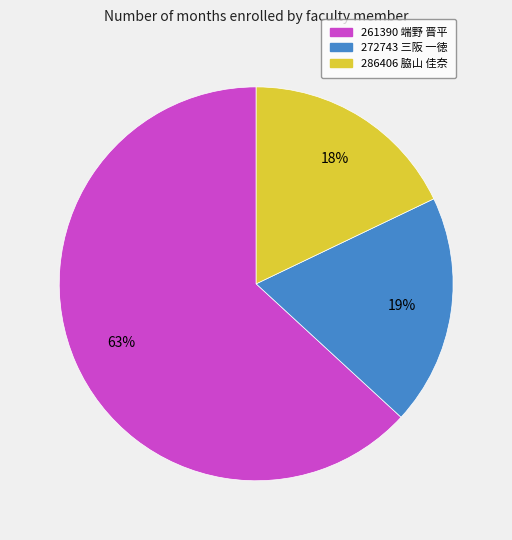

Rank the categories by value from lowest to highest.

286406 脇山 佳奈, 272743 三阪 一徳, 261390 端野 晋平